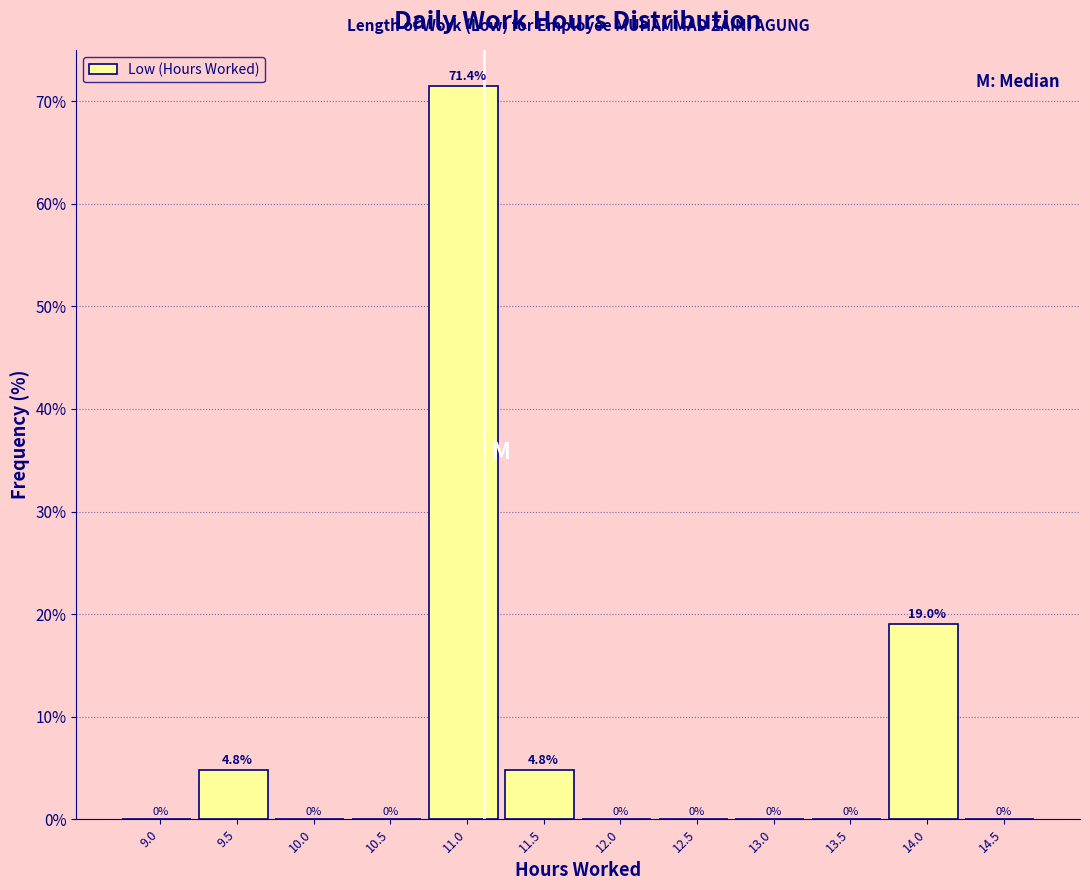

Reading left to right, transcribe all the data shown in this chart.

9.0=0.0	9.5=4.8	10.0=0.0	10.5=0.0	11.0=71.4	11.5=4.8	12.0=0.0	12.5=0.0	13.0=0.0	13.5=0.0	14.0=19.0	14.5=0.0